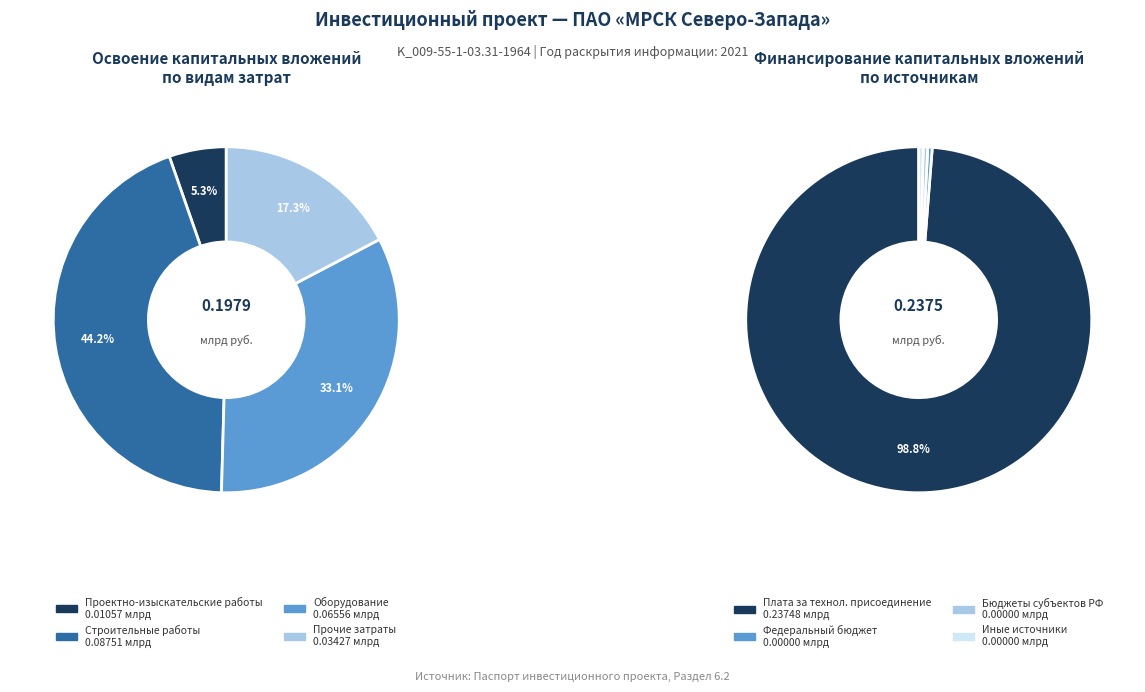

Count the number of slices in the pie.

4